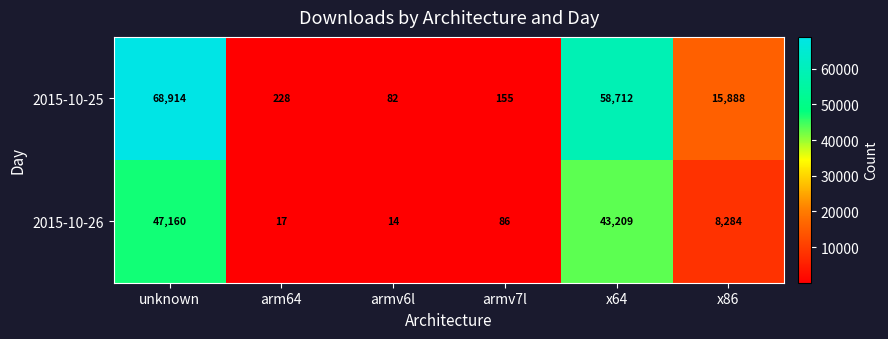

What is the approximate value of 2015-10-26 at x86?

8284